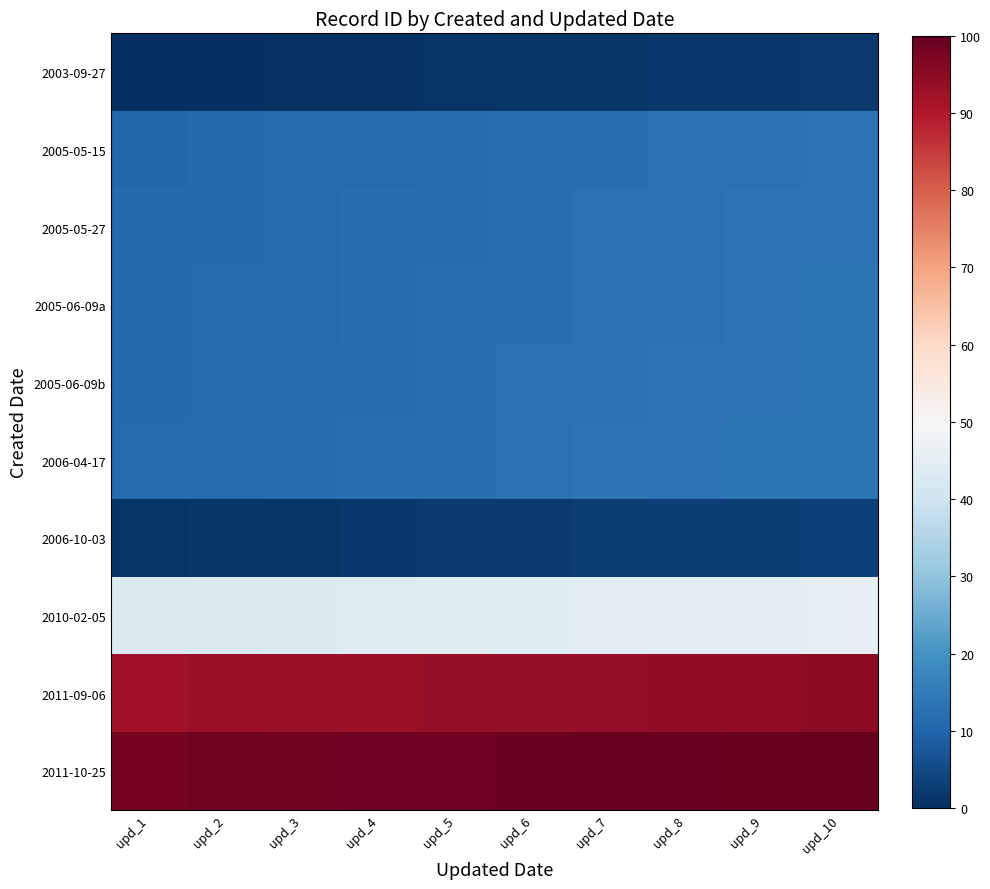

Which series changed the most between upd_2 and upd_7?

2005-06-09a